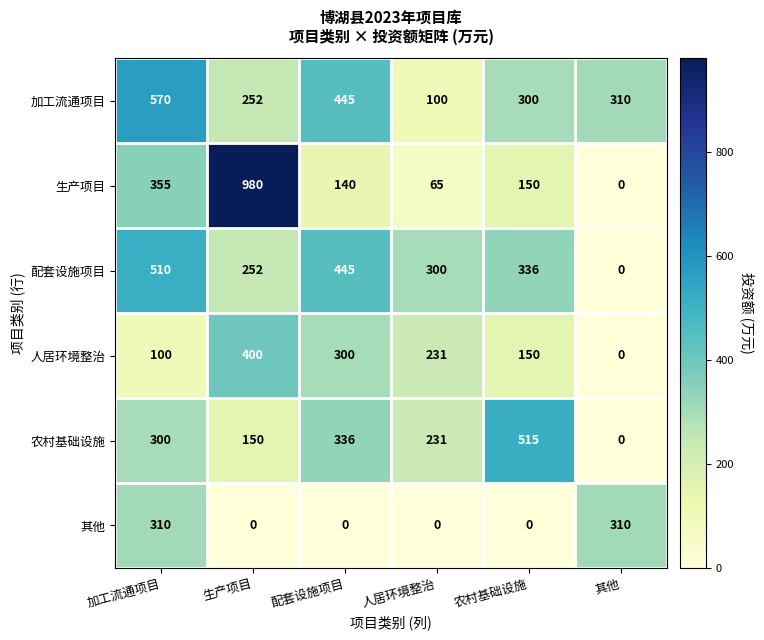

What is the maximum value shown in the chart?

980